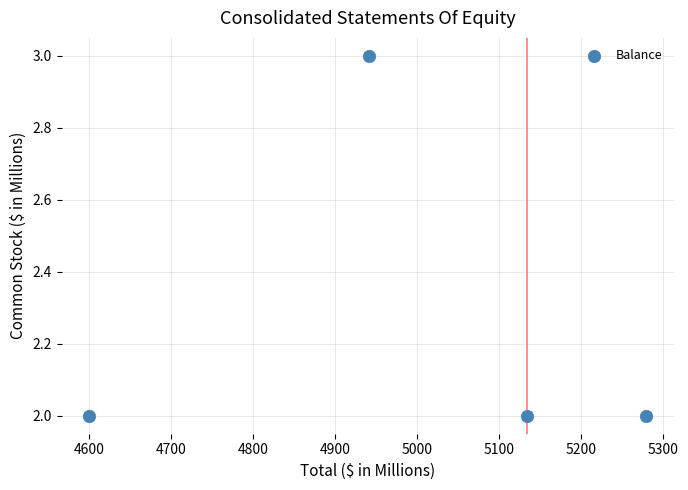

What is the range of X values (max minus min)?

679